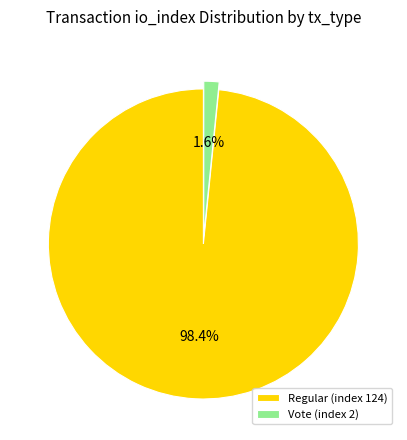

True or false: Regular (index 124) accounts for 98% of the total.

True